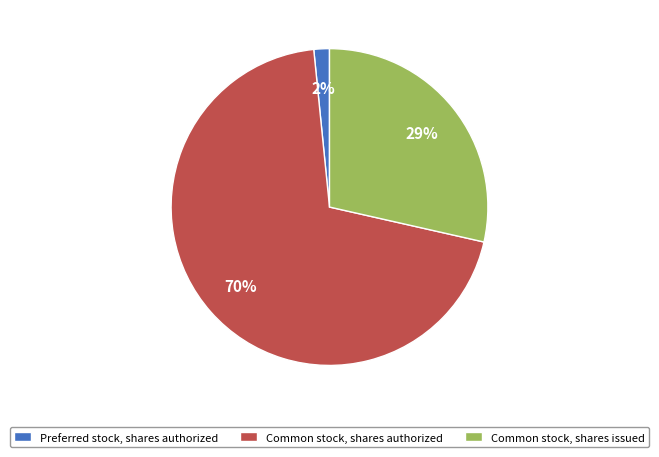

Do Common stock, shares authorized and Preferred stock, shares authorized together represent more than half of the pie?

Yes